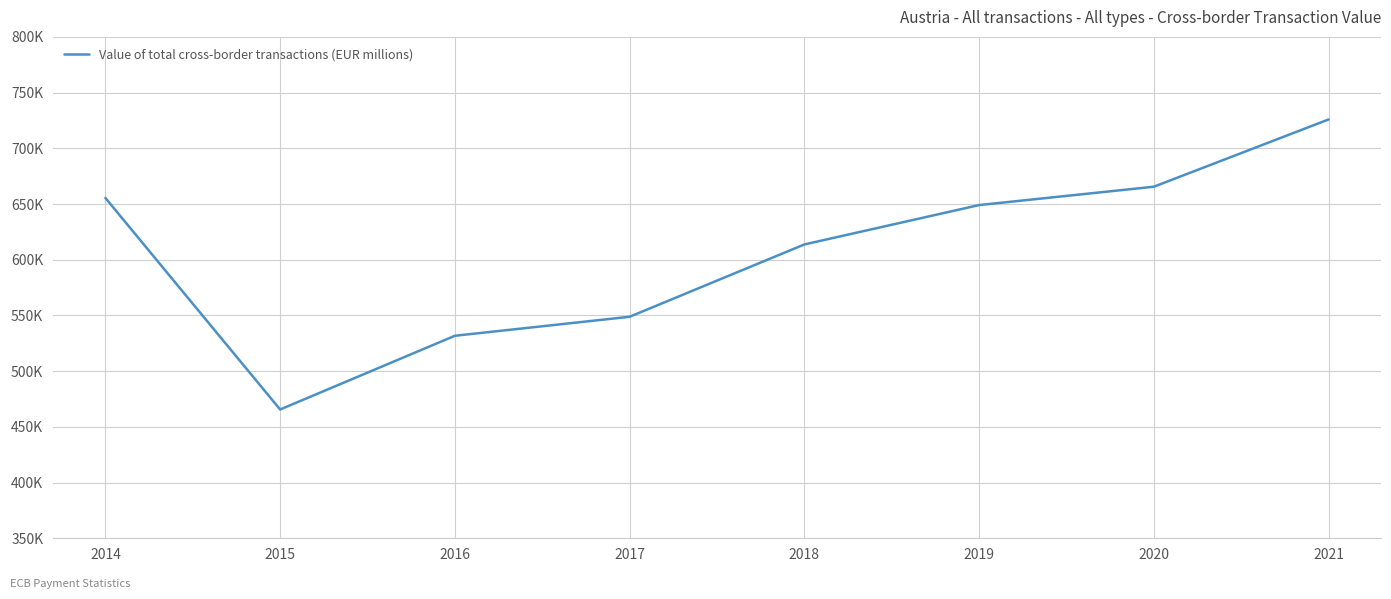

What is the value of the 1st point from the left?

655447.6